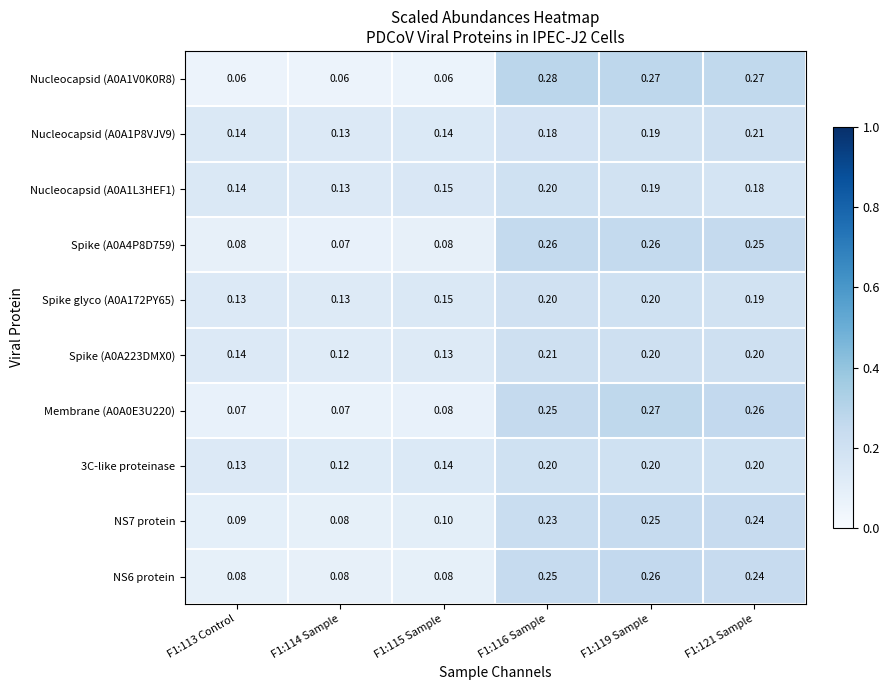

Is the value of Nucleocapsid (A0A1P8VJV9) at F1:121 Sample greater than the value of 3C-like proteinase at F1:121 Sample?

Yes